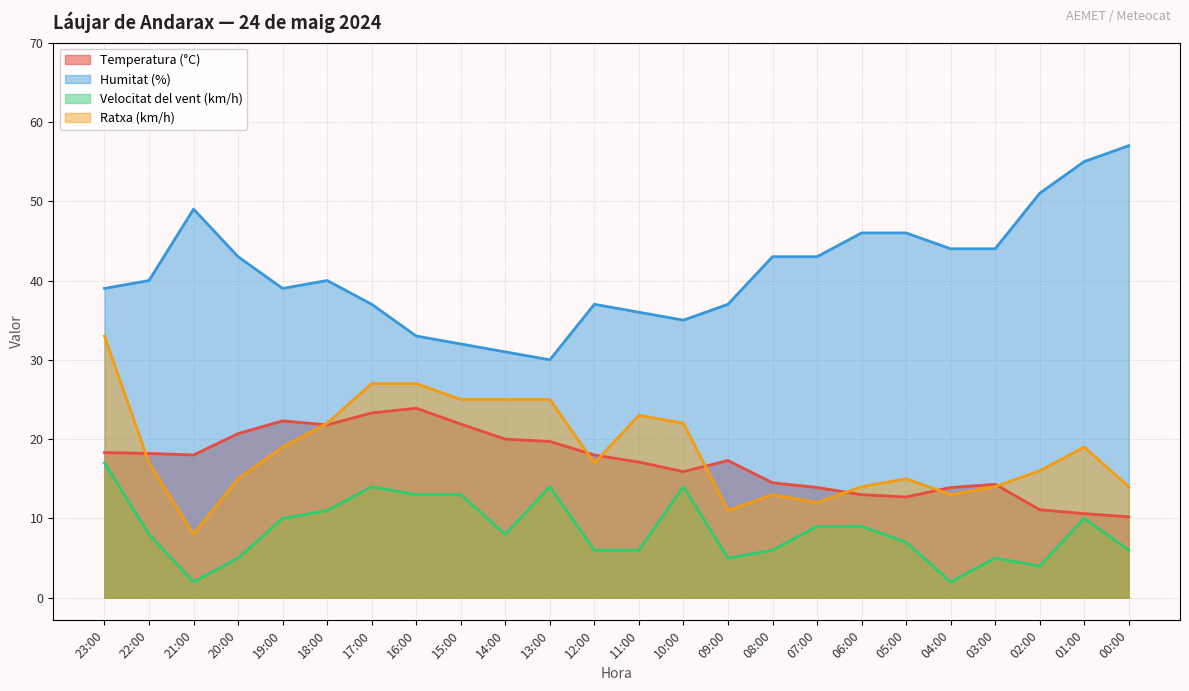

Which series has the widest spread of values?

Humitat (%)